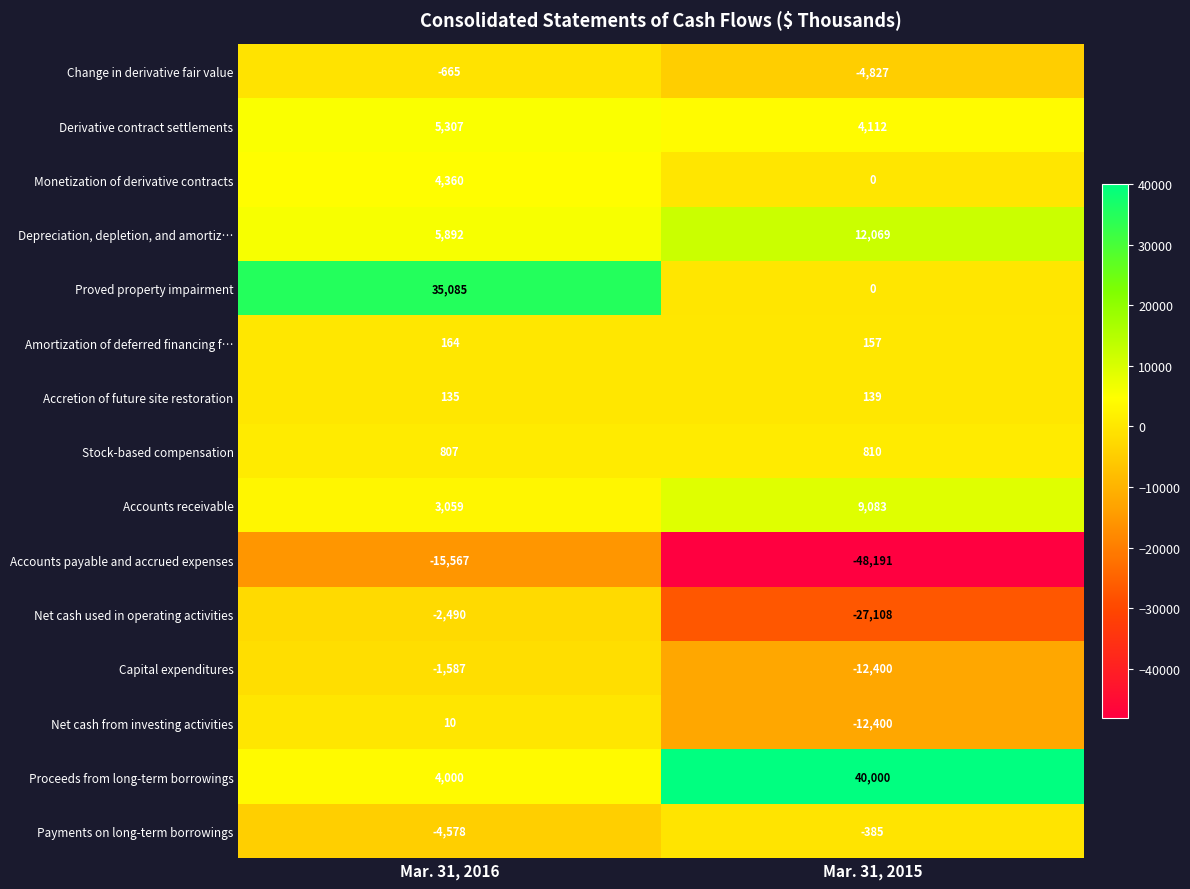

Is it true that Stock-based compensation equals 807 at Mar. 31, 2016?

True